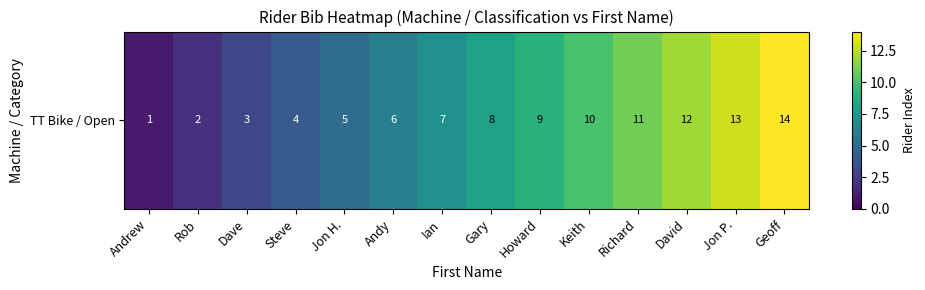

Rank the categories by value from lowest to highest.

Andrew, Rob, Dave, Steve, Jon H., Andy, Ian, Gary, Howard, Keith, Richard, David, Jon P., Geoff